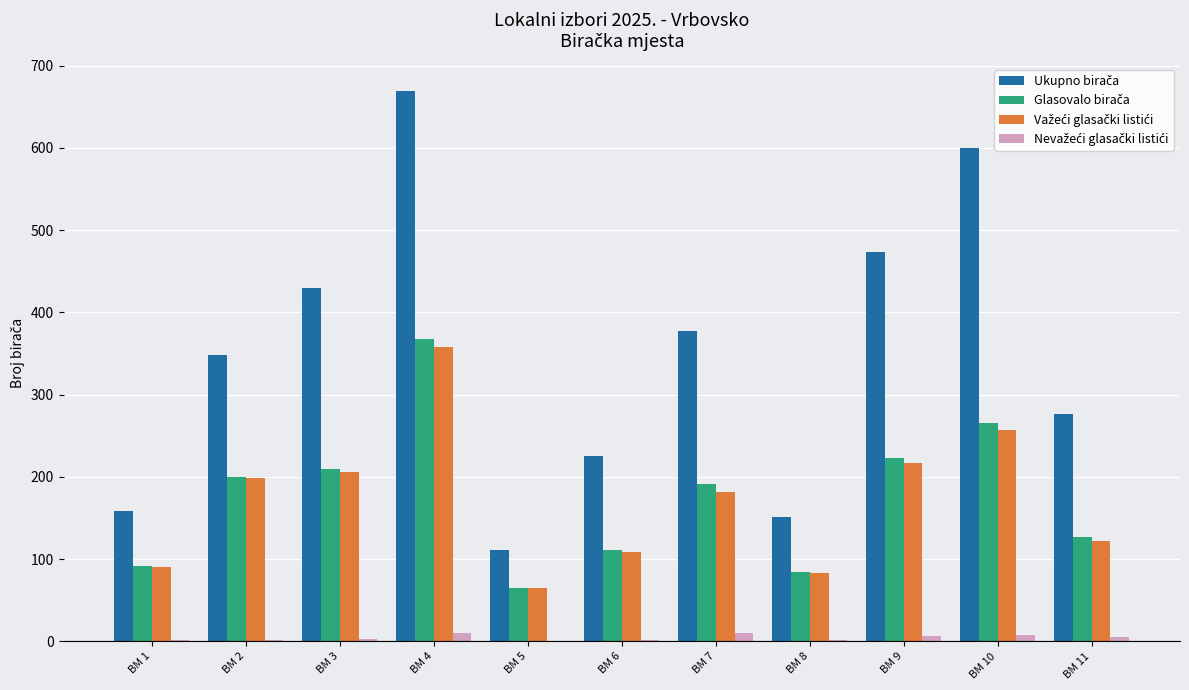

At which category is the sum across all series the highest?

BM 4